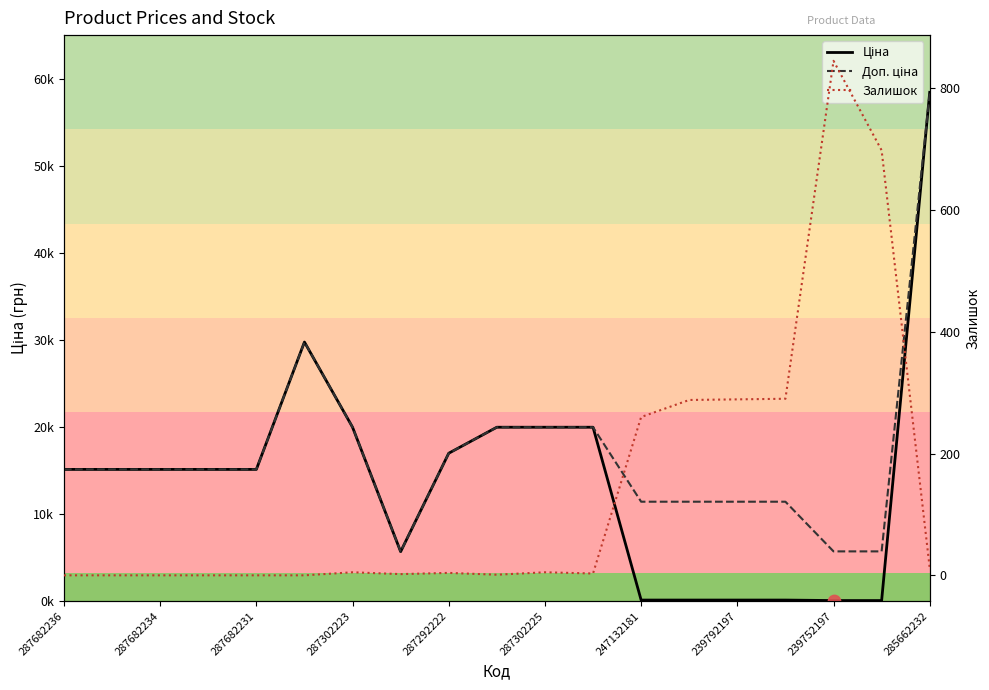

What is the total value across all series at 247132181?

11784.1